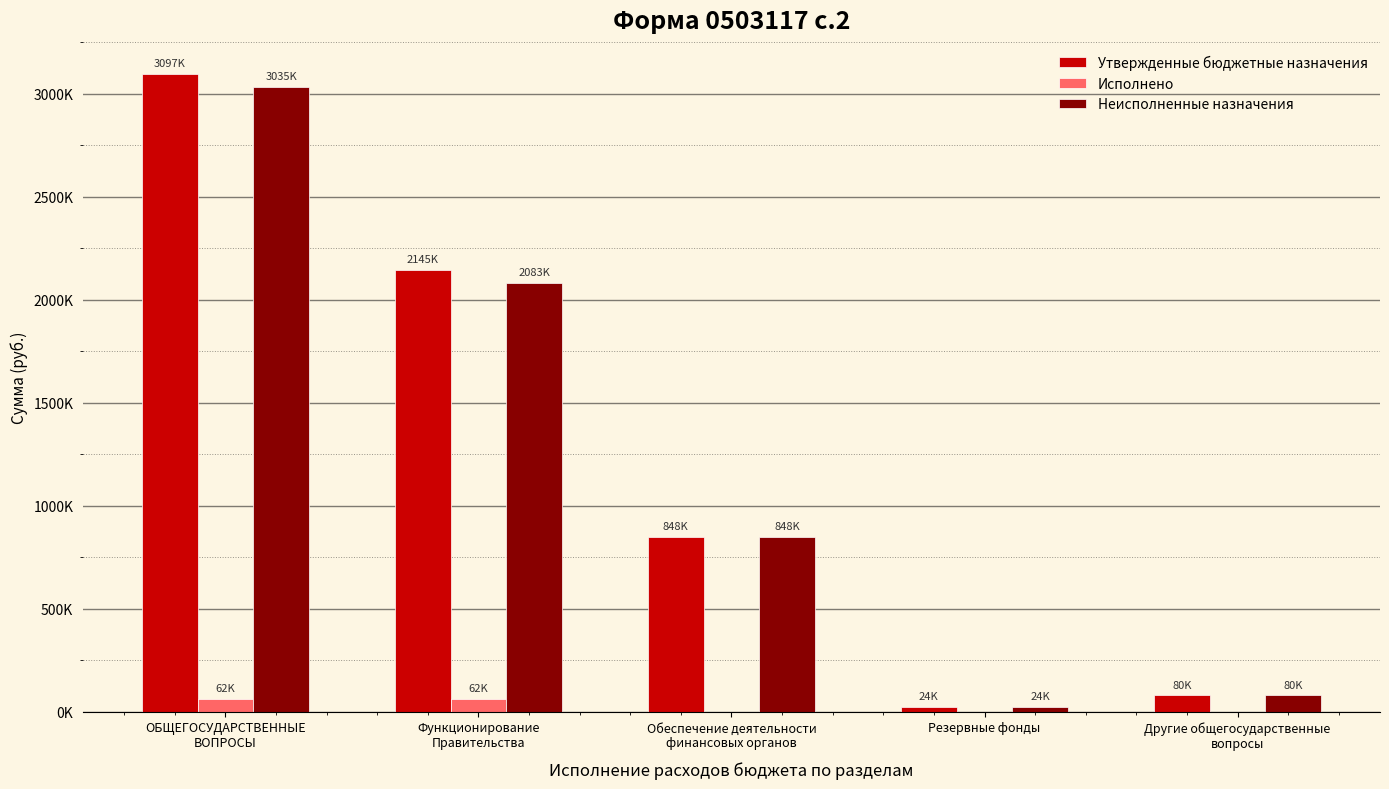

Where does the Неисполненные назначения series first go above 848400?

ОБЩЕГОСУДАРСТВЕННЫЕ
ВОПРОСЫ